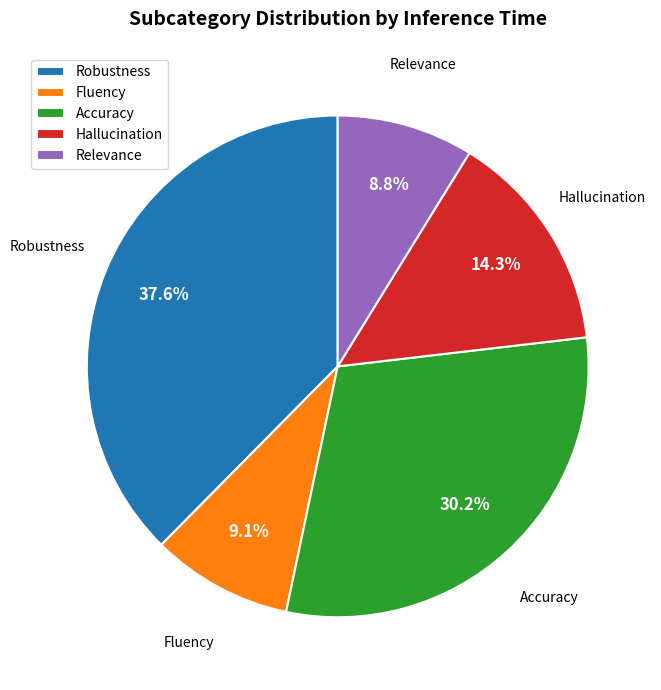

What is the largest slice in the pie chart?

Robustness